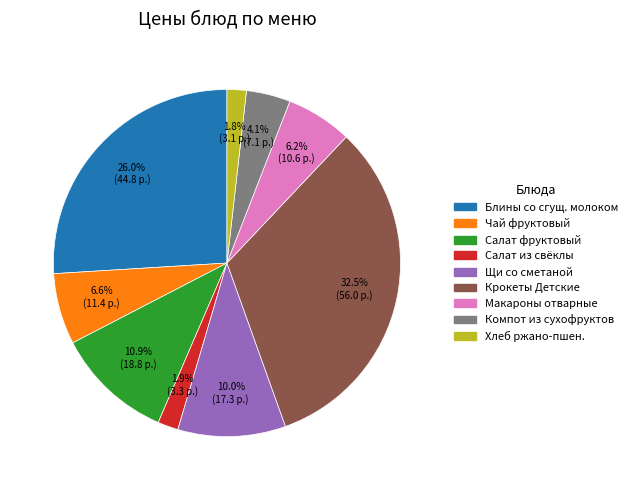

Is there a majority slice in this chart?

No